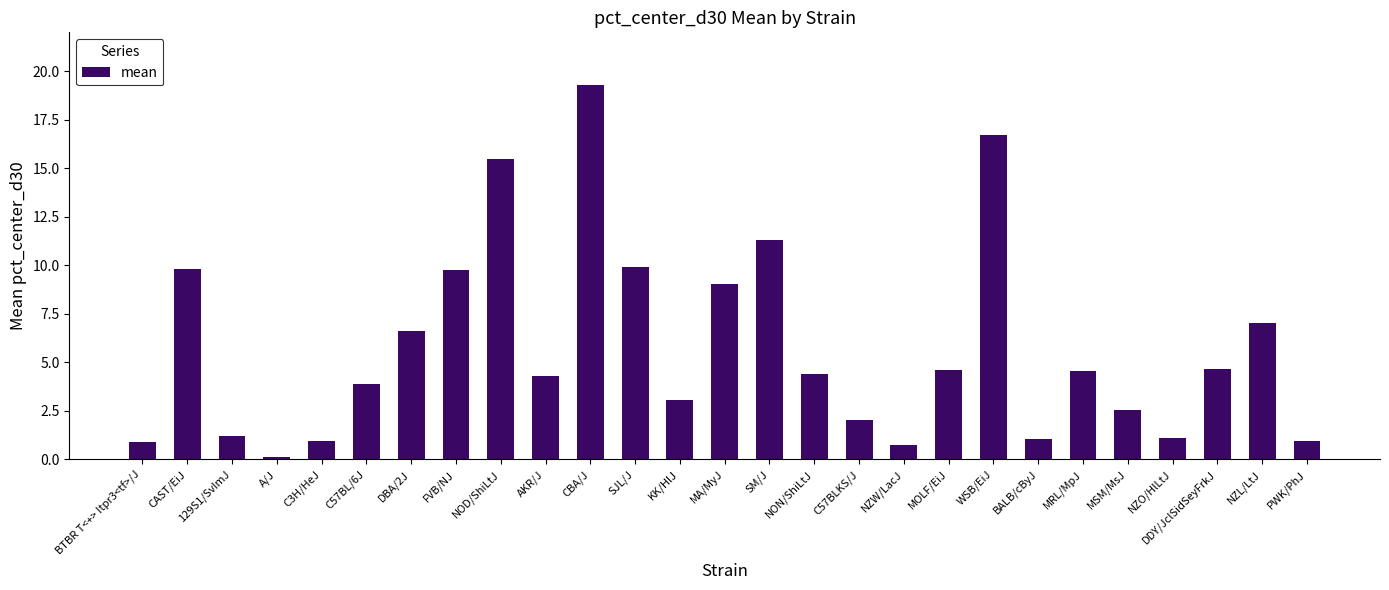

Approximately how many times larger is the value at NOD/ShiLtJ compared to NZO/HlLtJ?

13.8